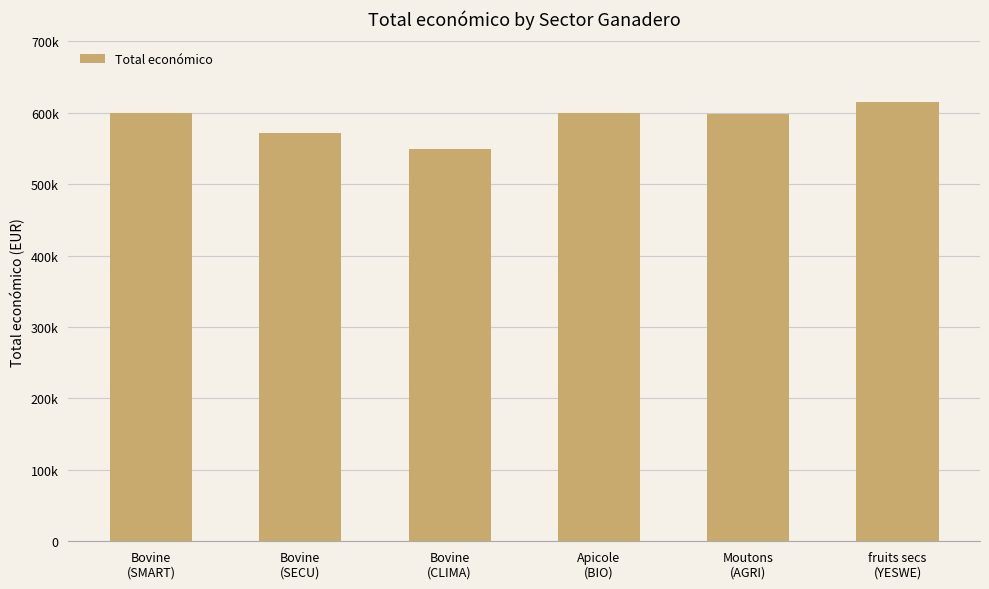

What is the approximate value at Moutons
(AGRI), to the nearest 10?

598140